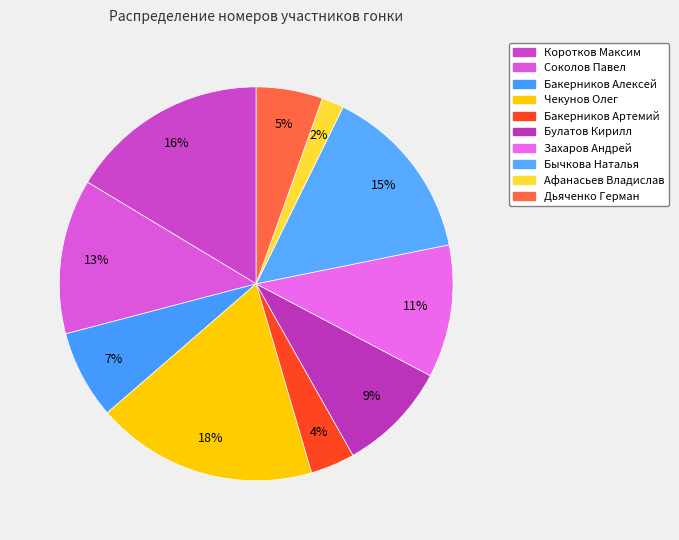

To the nearest percent, what portion does Афанасьев Владислав represent?

2%